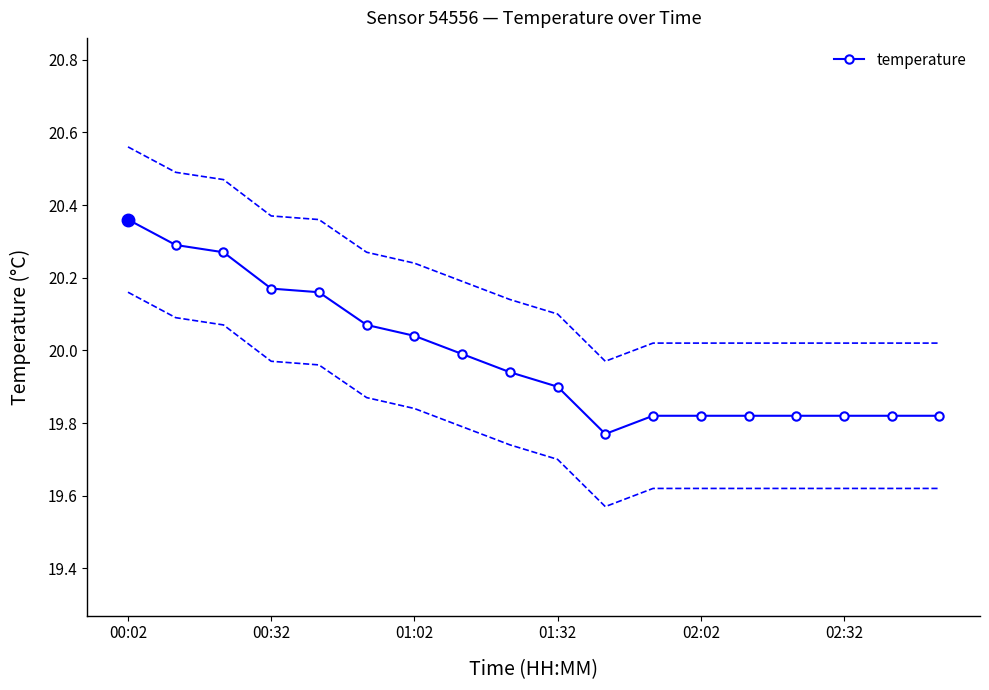

What is the value of the 8th point from the left?

20.0